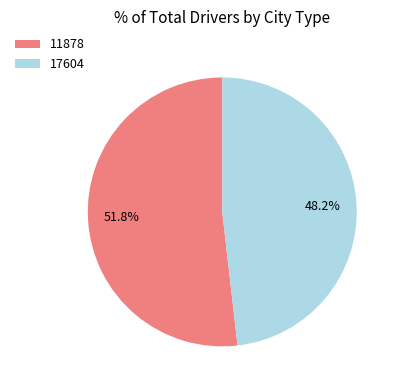

What is the smallest slice in the pie chart?

17604